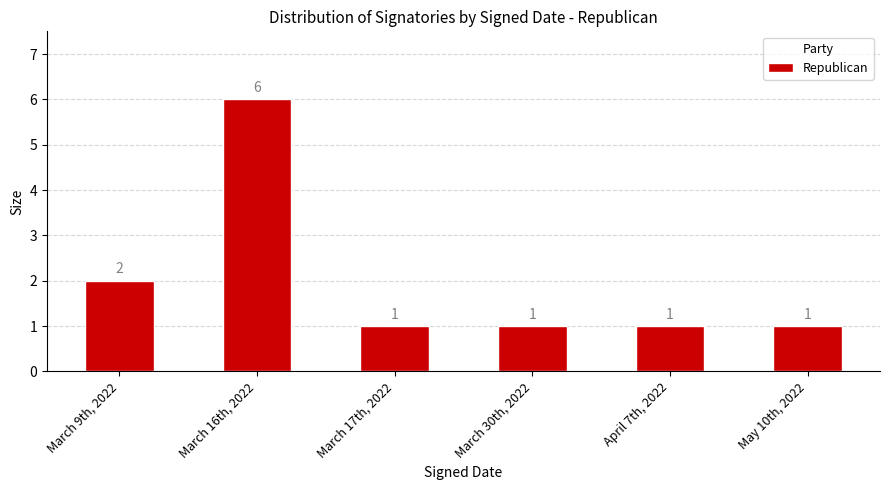

Reading right to left, list all the values displayed in this chart.

May 10th, 2022=1	April 7th, 2022=1	March 30th, 2022=1	March 17th, 2022=1	March 16th, 2022=6	March 9th, 2022=2